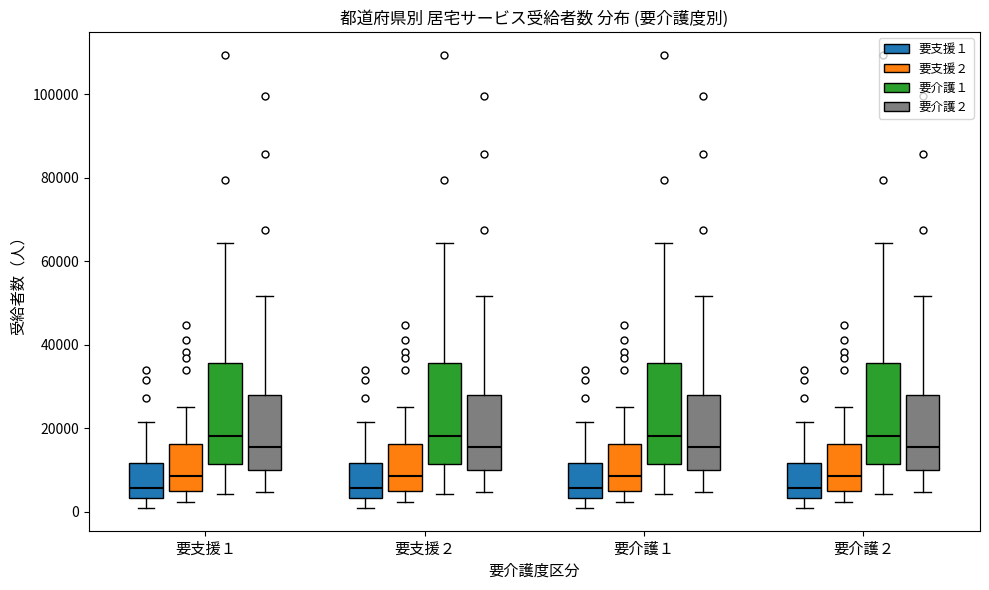

Reading left to right, read every box against the y-axis: the position of its median line, the range the box covers, and the ends of its whiskers. The values are not printed on the chart, so give them approximately, as read against the axis.

要支援１ (要支援１): median 6000, box 4000 to 12000, whiskers 0 to 22000
要支援１ (要支援２): median 8000, box 4000 to 16000, whiskers 2000 to 26000
要支援１ (要介護１): median 18000, box 12000 to 36000, whiskers 4000 to 64000
要支援１ (要介護２): median 16000, box 10000 to 28000, whiskers 4000 to 52000
要支援２ (要支援１): median 6000, box 4000 to 12000, whiskers 0 to 22000
要支援２ (要支援２): median 8000, box 4000 to 16000, whiskers 2000 to 26000
要支援２ (要介護１): median 18000, box 12000 to 36000, whiskers 4000 to 64000
要支援２ (要介護２): median 16000, box 10000 to 28000, whiskers 4000 to 52000
要介護１ (要支援１): median 6000, box 4000 to 12000, whiskers 0 to 22000
要介護１ (要支援２): median 8000, box 4000 to 16000, whiskers 2000 to 26000
要介護１ (要介護１): median 18000, box 12000 to 36000, whiskers 4000 to 64000
要介護１ (要介護２): median 16000, box 10000 to 28000, whiskers 4000 to 52000
要介護２ (要支援１): median 6000, box 4000 to 12000, whiskers 0 to 22000
要介護２ (要支援２): median 8000, box 4000 to 16000, whiskers 2000 to 26000
要介護２ (要介護１): median 18000, box 12000 to 36000, whiskers 4000 to 64000
要介護２ (要介護２): median 16000, box 10000 to 28000, whiskers 4000 to 52000